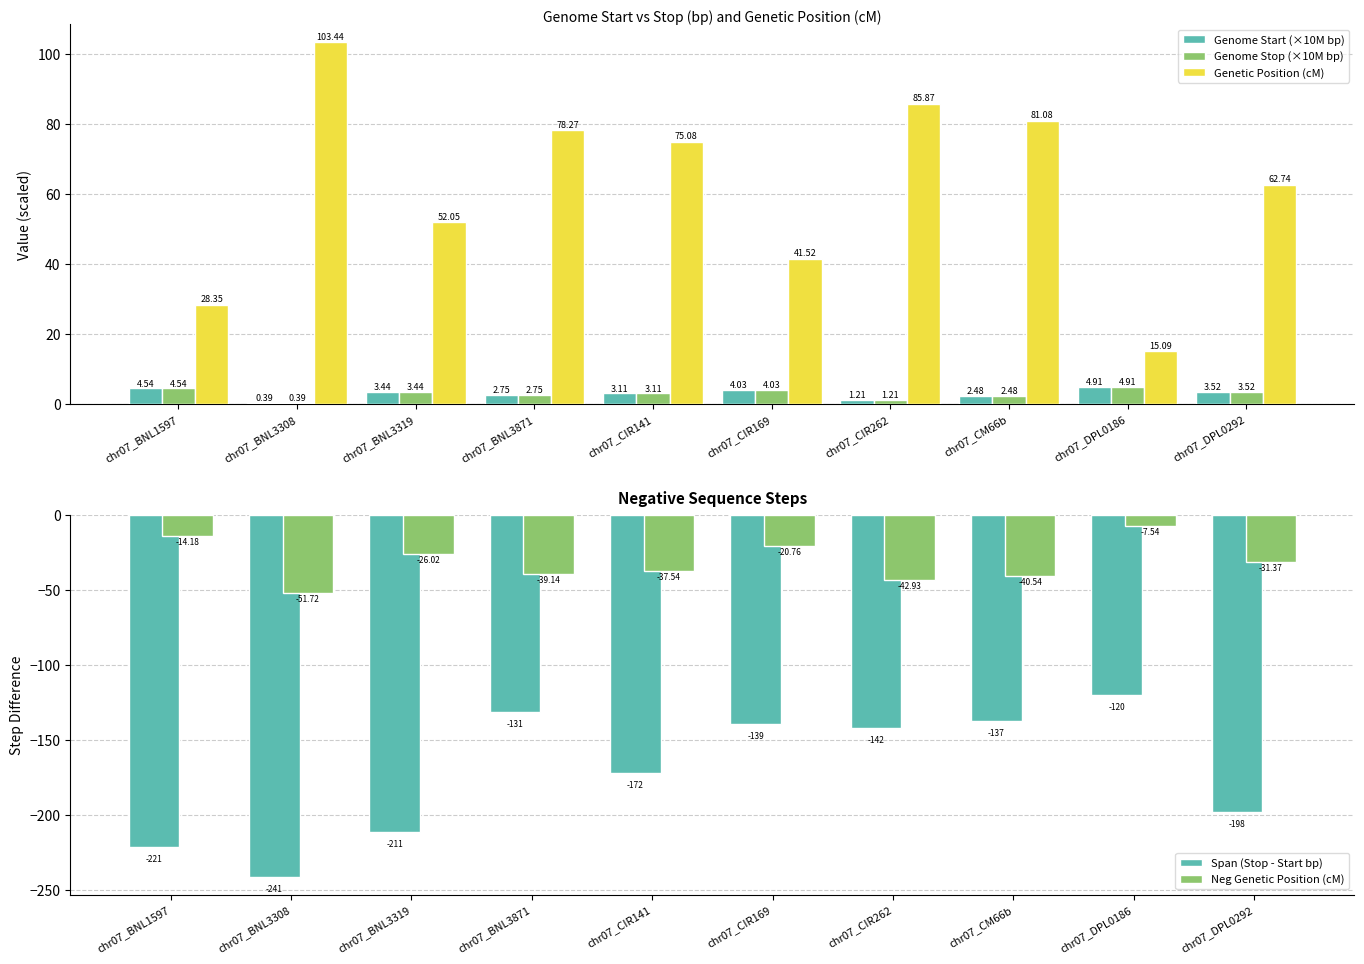

What is the minimum value shown in the chart?

-241.0